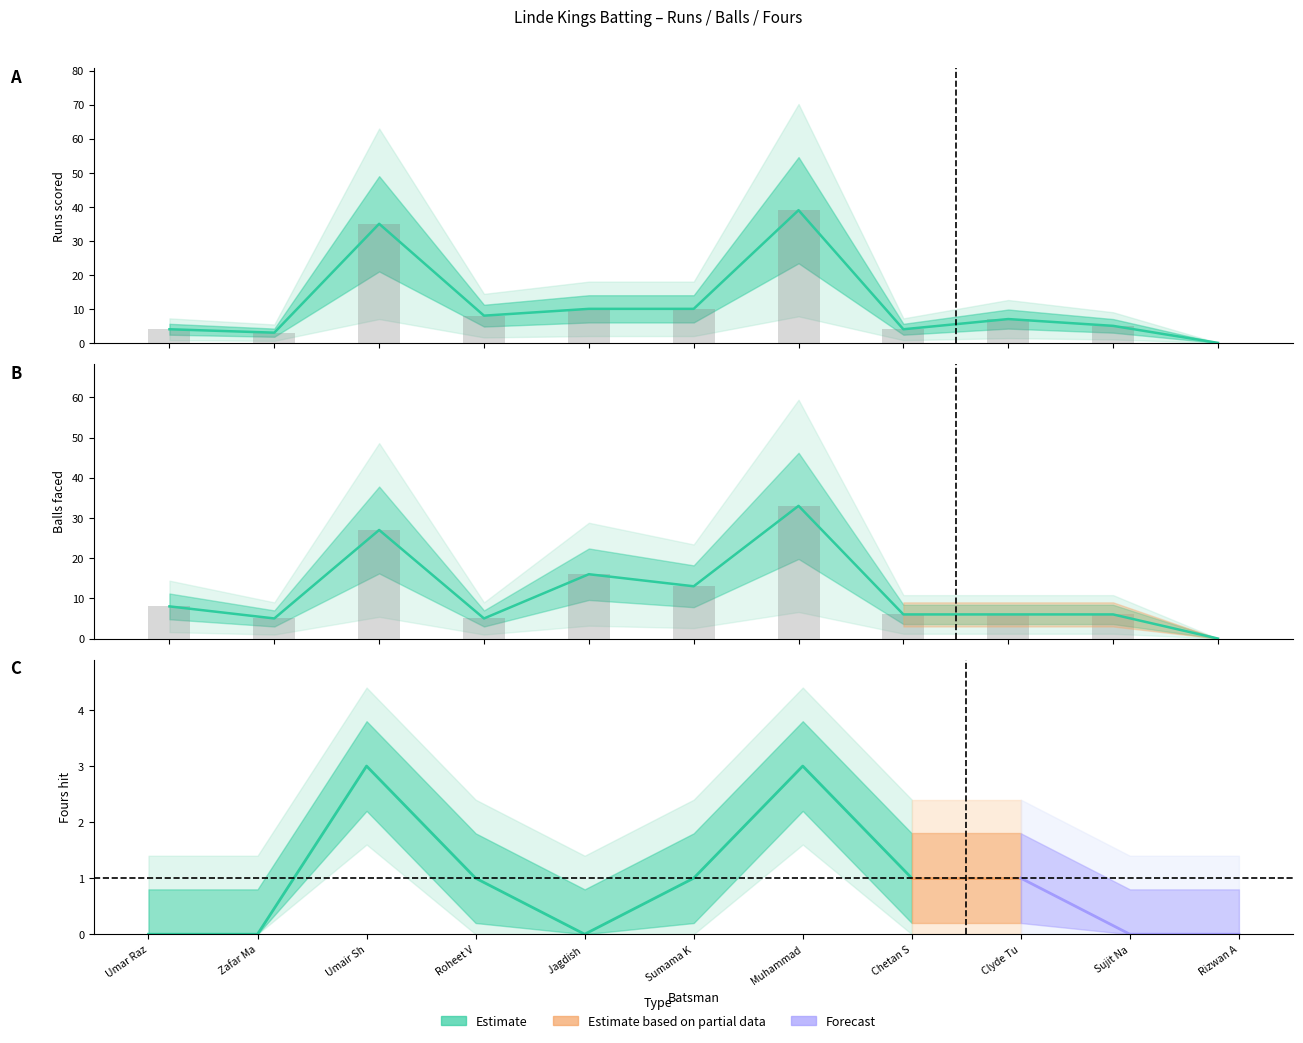

What is the spread (max minus min) of values at Sujit Nara?

1